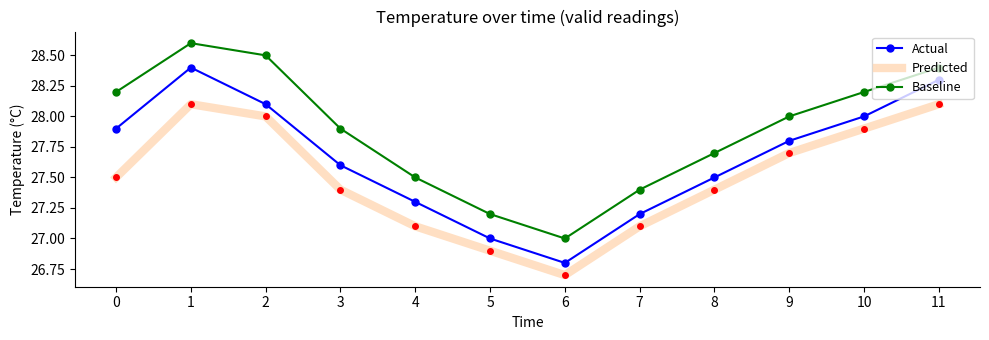

What is the sum of all Baseline values?

334.6